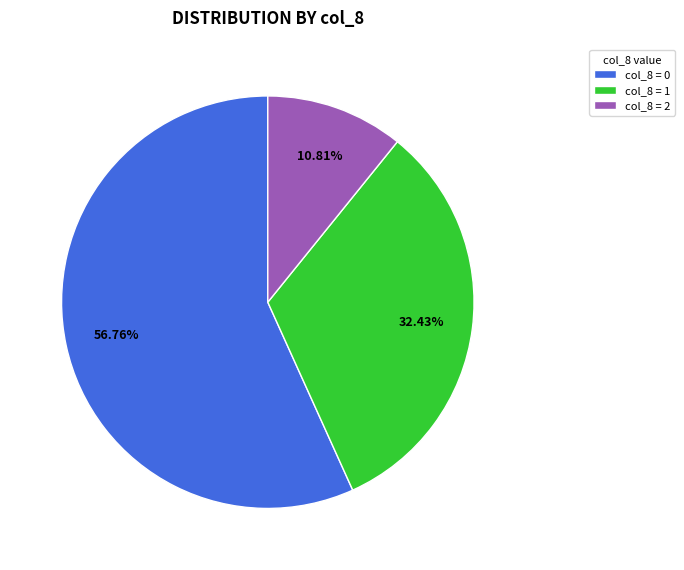

Between col_8 = 0 and col_8 = 1, which is larger?

col_8 = 0